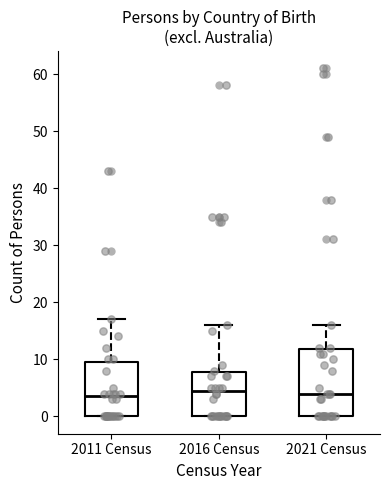

Comparing the boxes themselves (not the whiskers), which one is the tallest?

2021 Census